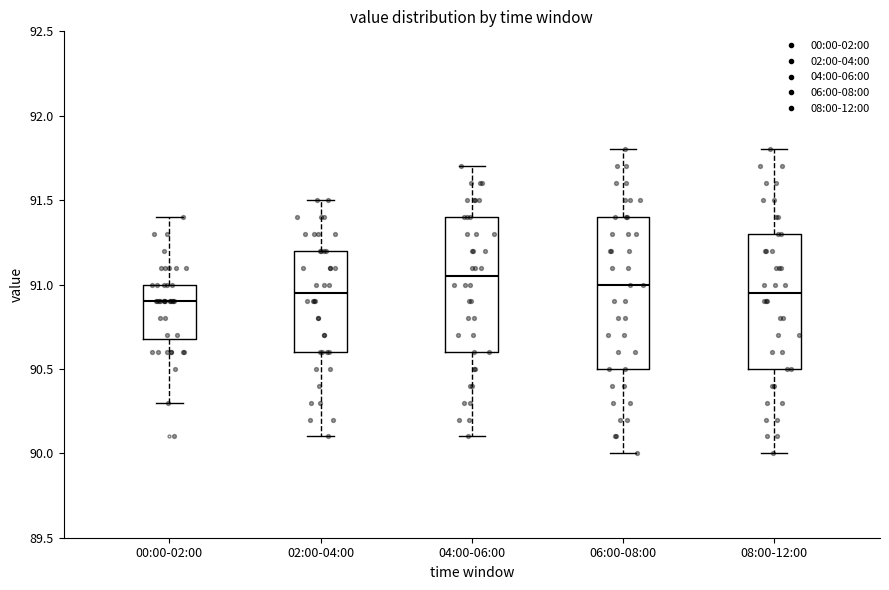

Where is the lower edge of the box for 04:00-06:00 on the y-axis? The values are not printed on the chart, so give them approximately, as read against the axis.

90.60